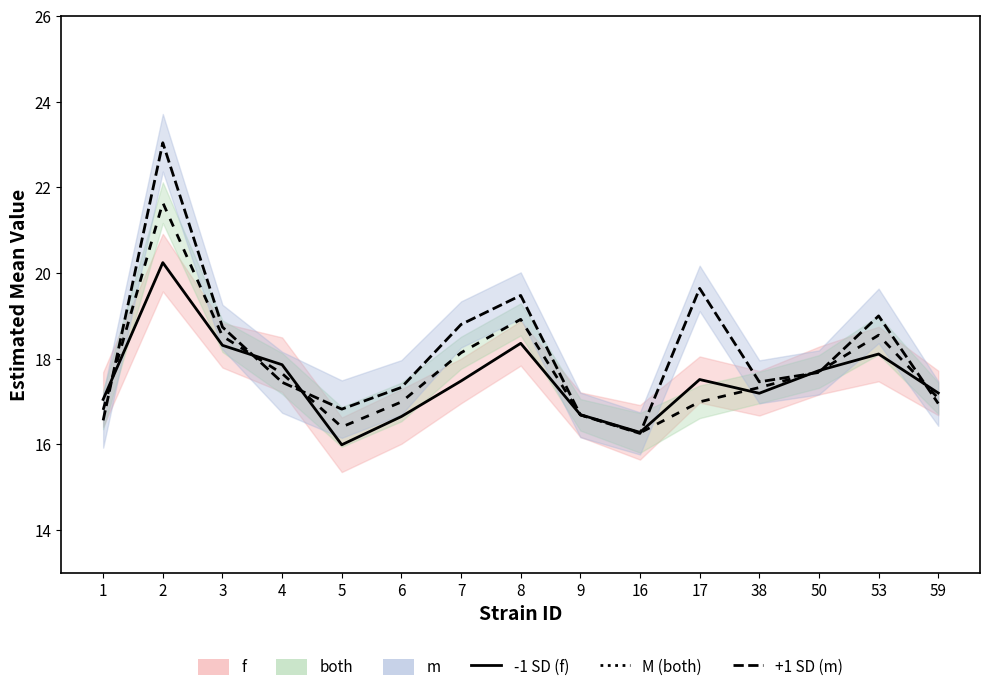

Does the chart have visible grid lines?

No